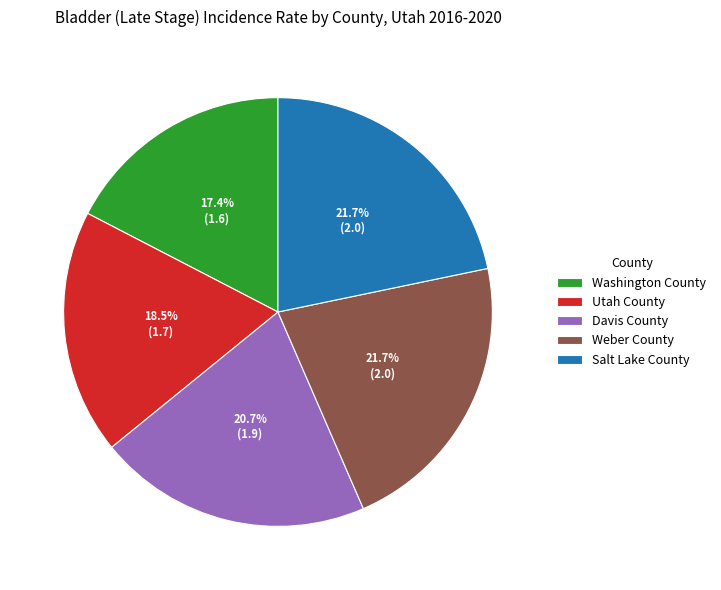

How many slices are in this pie chart?

5